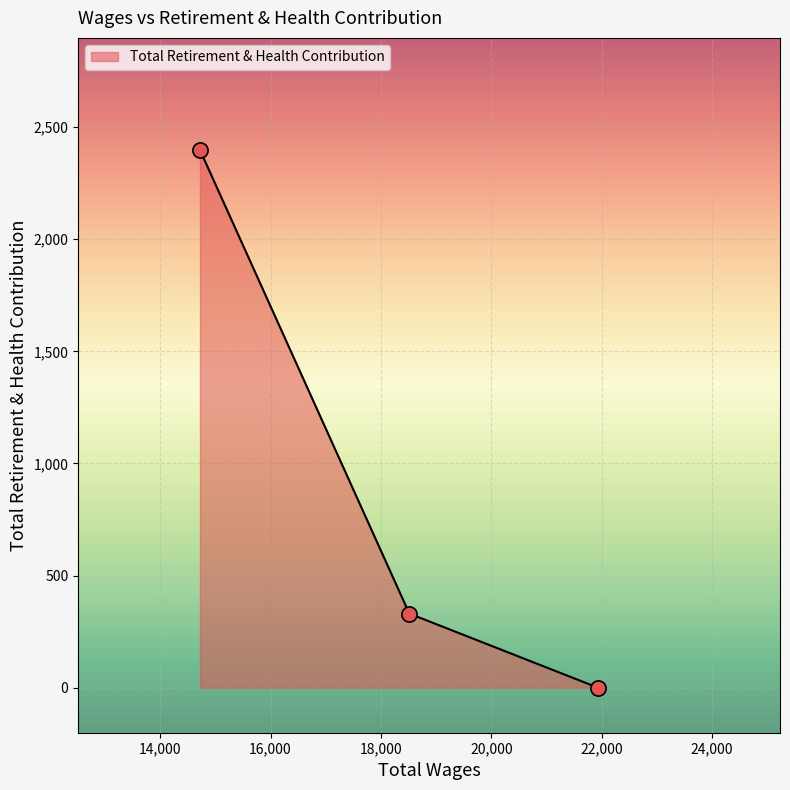

What is the average value?

909